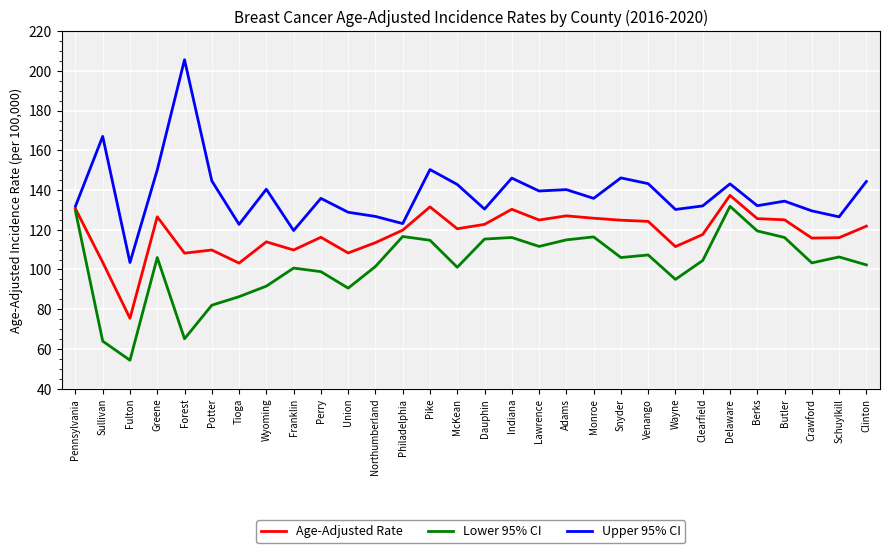

What is the difference between the Upper 95% CI values at Franklin and Pike?

30.7